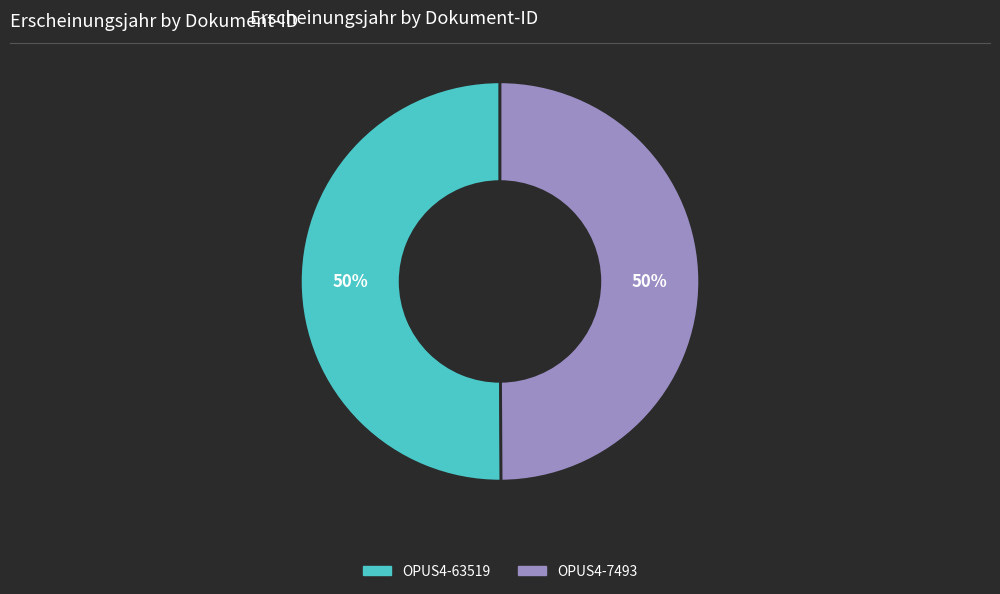

True or false: OPUS4-63519 accounts for 50% of the total.

True